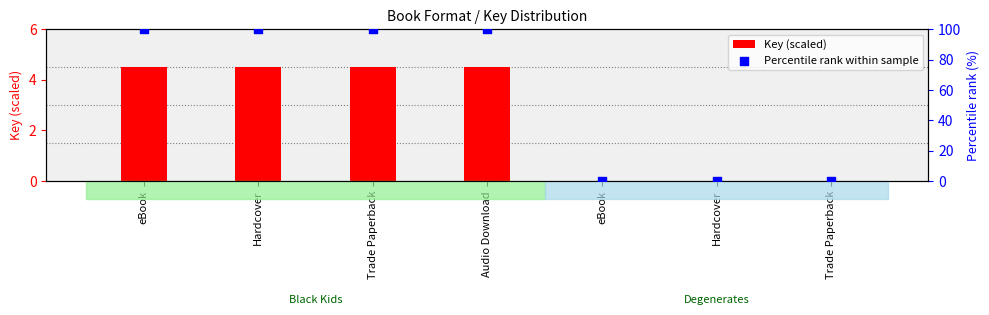

What are all the series names shown in the legend?

Key (scaled), Percentile rank within sample